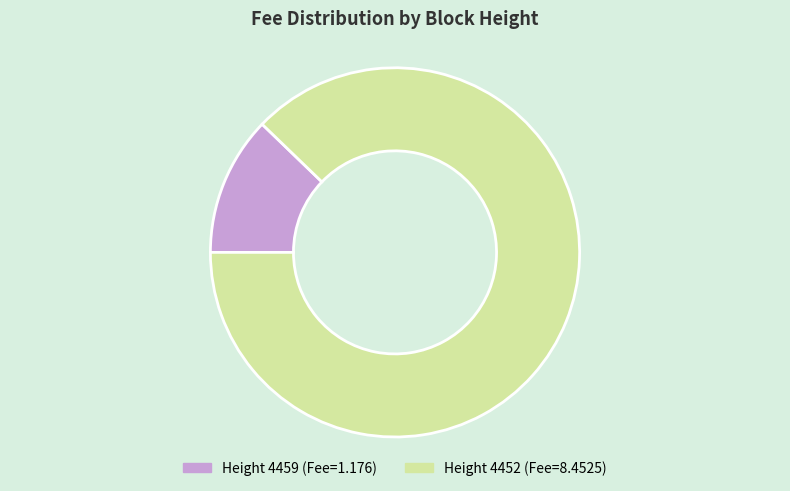

Is there any slice that represents more than half of the pie?

Yes